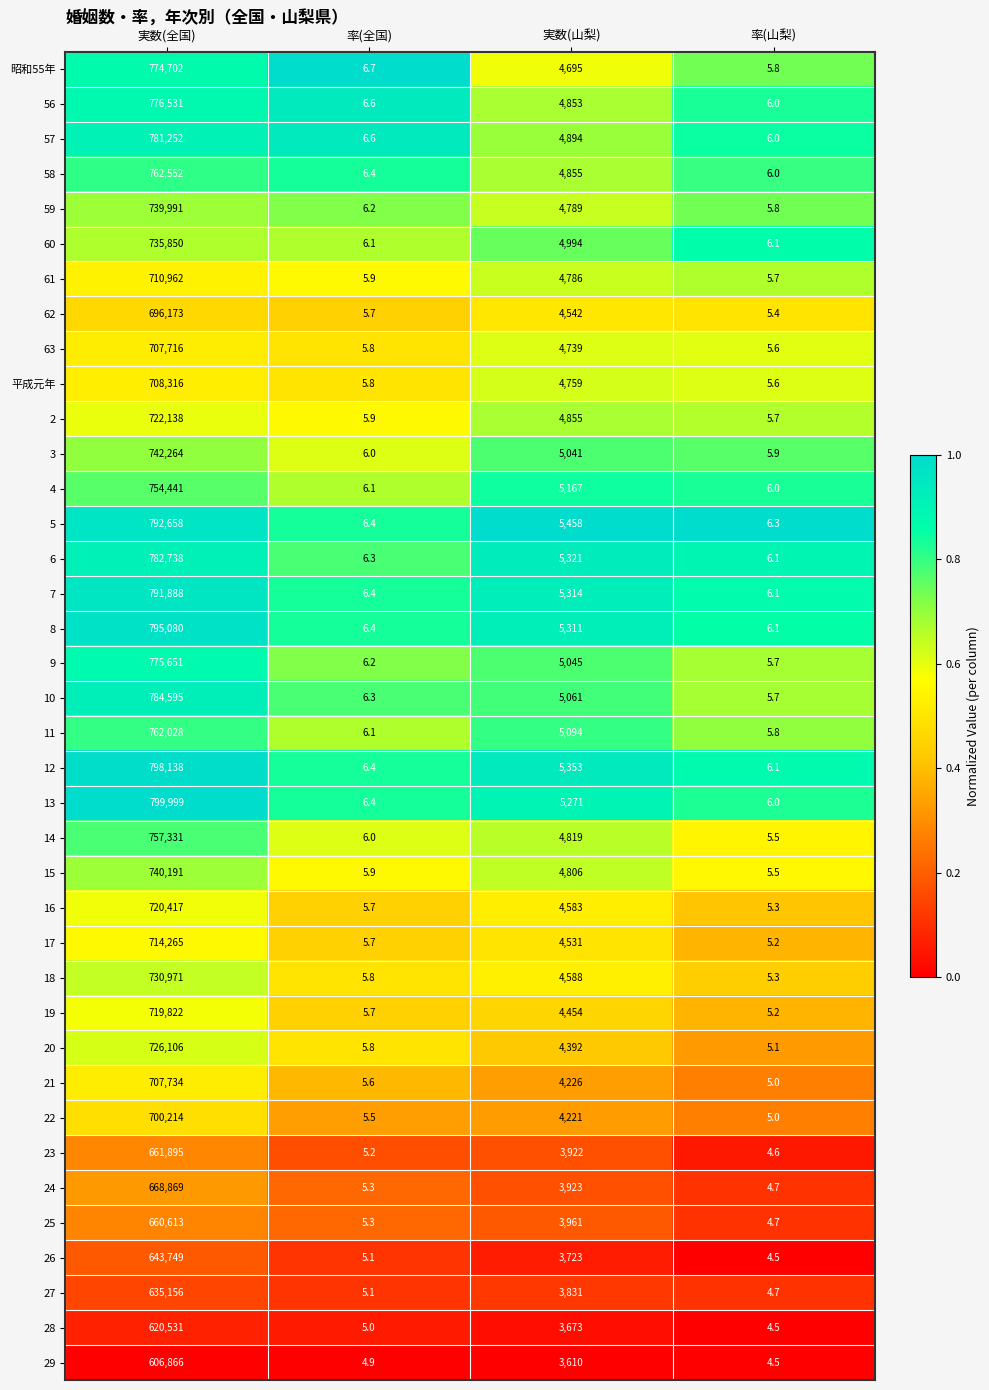

What is the difference between the 26 values at 実数(全国) and 率(山梨)?

643744.5